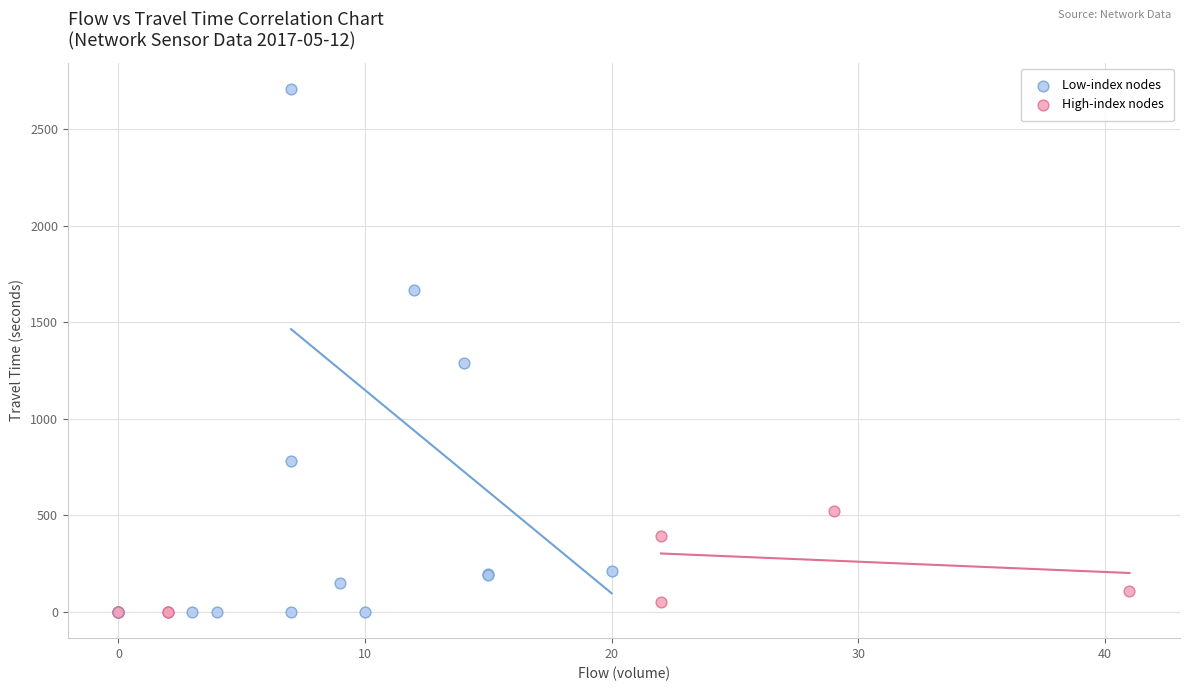

Which series contains the highest Y value?

Low-index nodes